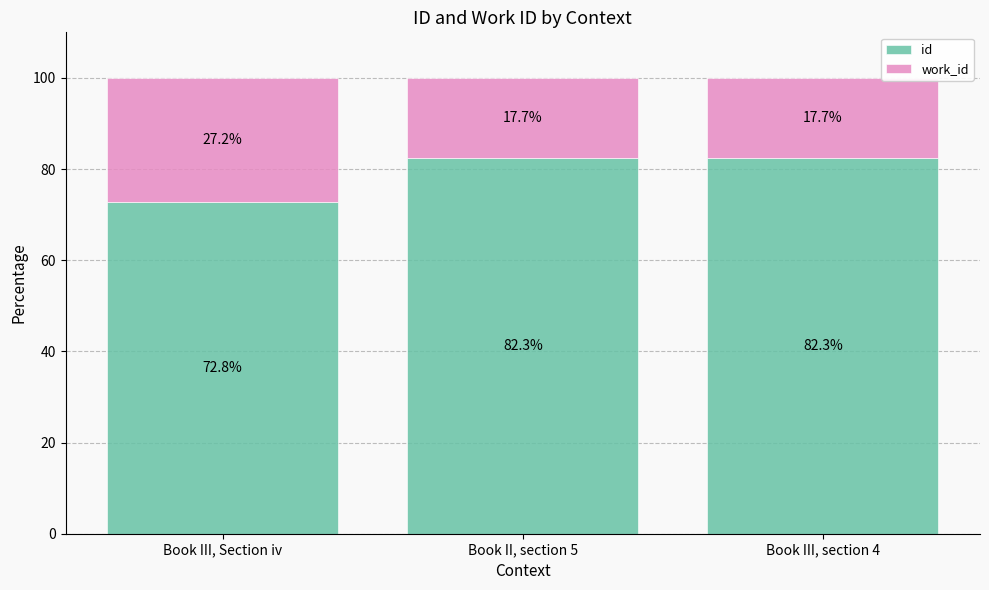

Reading right to left, what are the values for id?

Book III, section 4=82.3	Book II, section 5=82.3	Book III, Section iv=72.8